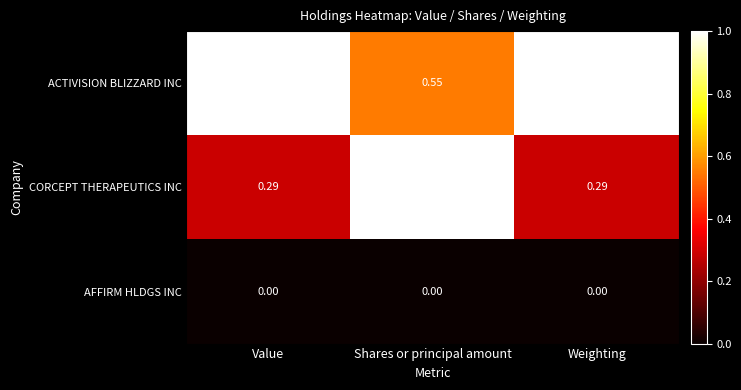

At which label does CORCEPT THERAPEUTICS INC reach its peak?

Shares or principal amount